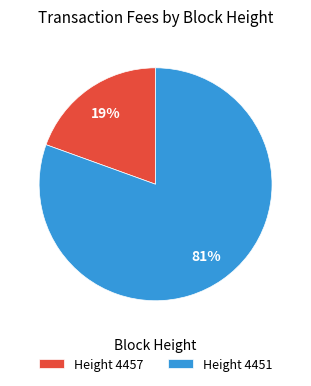

To the nearest percent, what is the average slice percentage?

50%